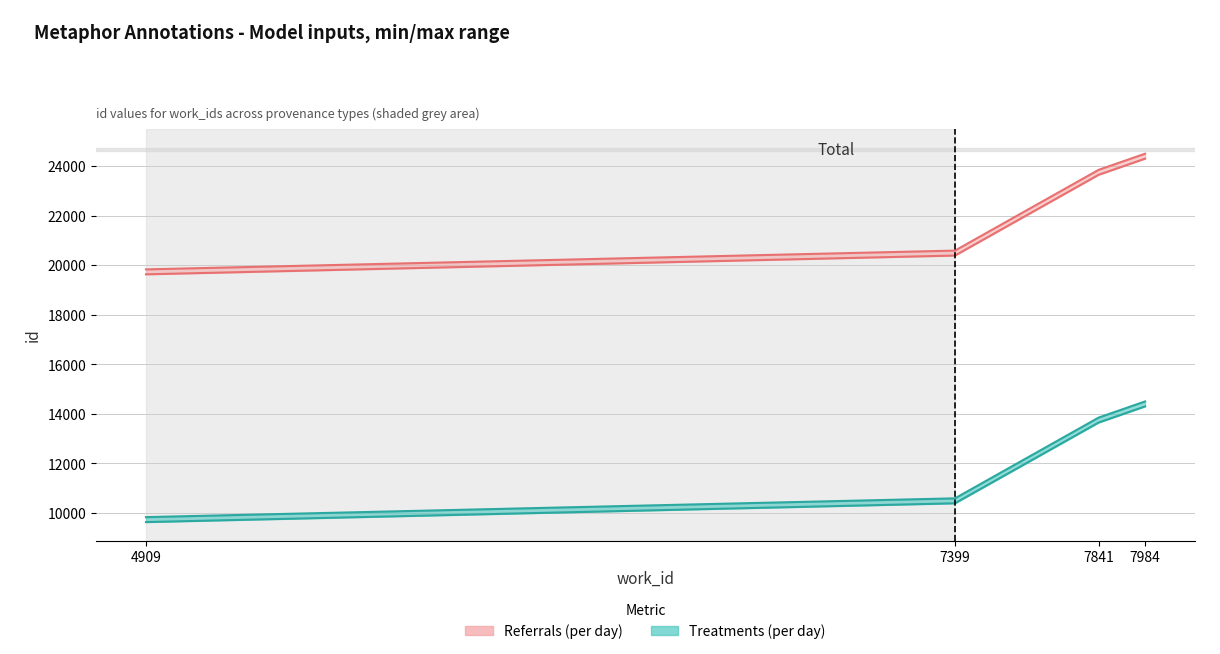

Rank the categories by Referrals (per day) value from highest to lowest.

7984, 7841, 7399, 4909